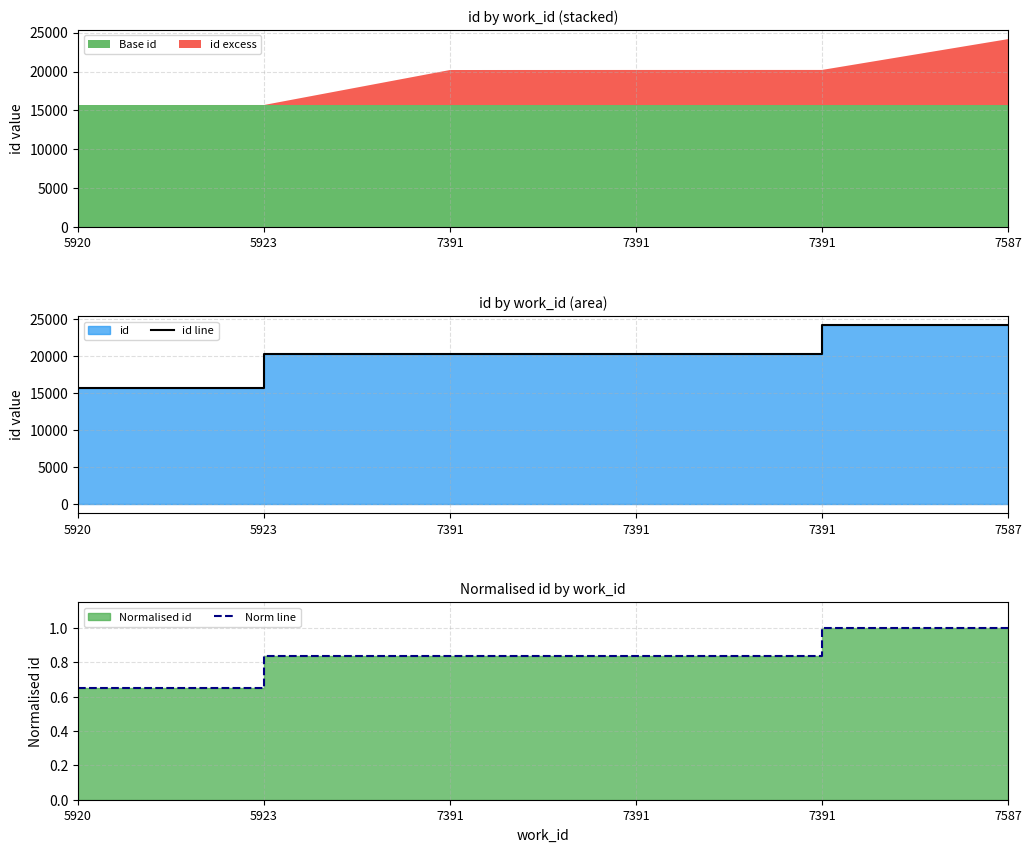

How many distinct data groups are displayed?

2